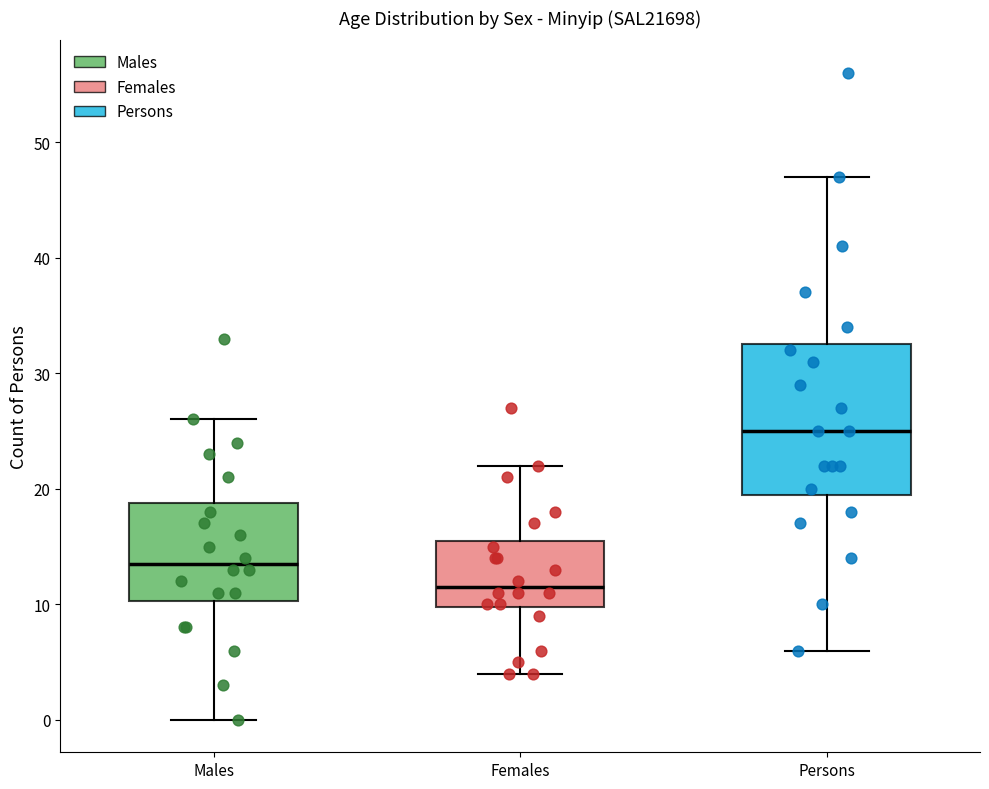

Reading left to right, transcribe this box plot: for each box, give where its median line is, the range the box spans, and where its two whiskers end, as read against the y-axis. The values are not printed on the chart, so give them approximately, as read against the axis.

Males: median 14, box 10 to 19, whiskers 0 to 26
Females: median 12, box 10 to 16, whiskers 4 to 22
Persons: median 25, box 20 to 33, whiskers 6 to 47